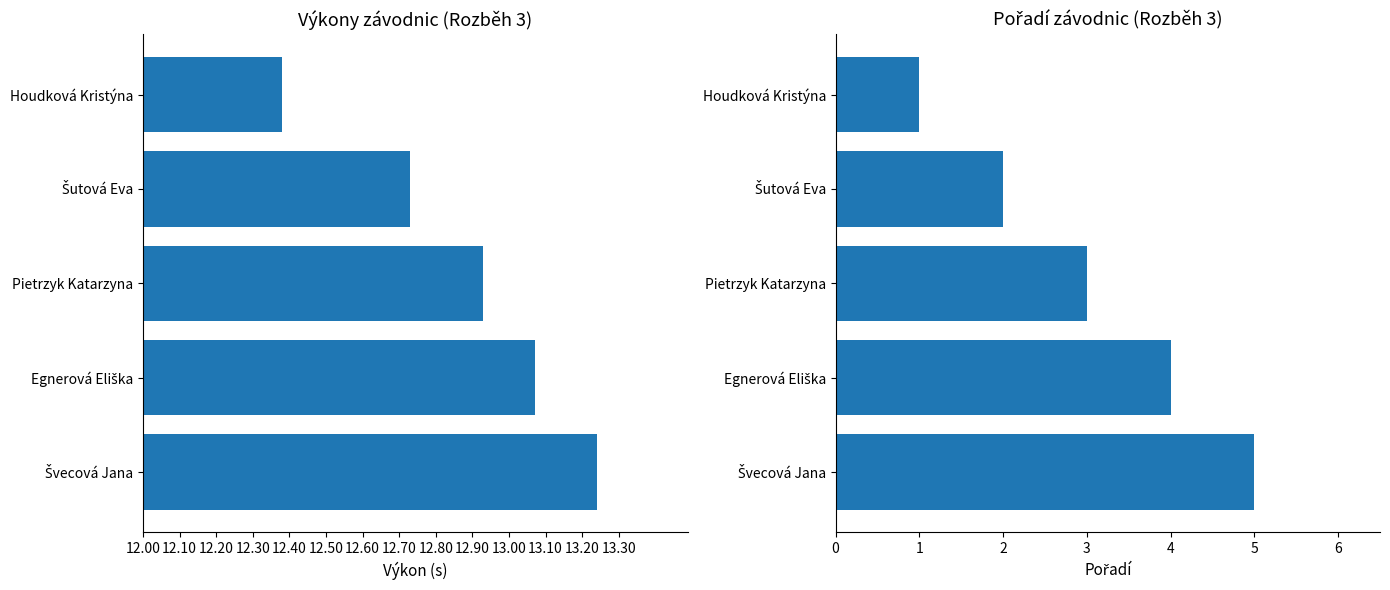

Which series changed the most between Šutová Eva and Houdková Kristýna?

Pořadí